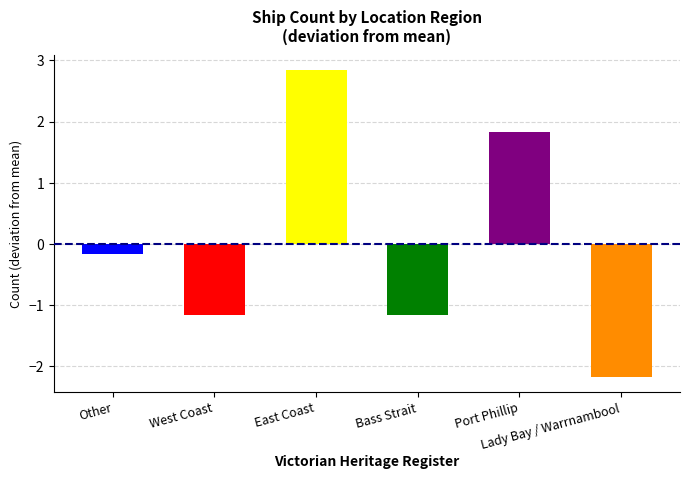

Which label corresponds to the largest value in the chart?

East Coast